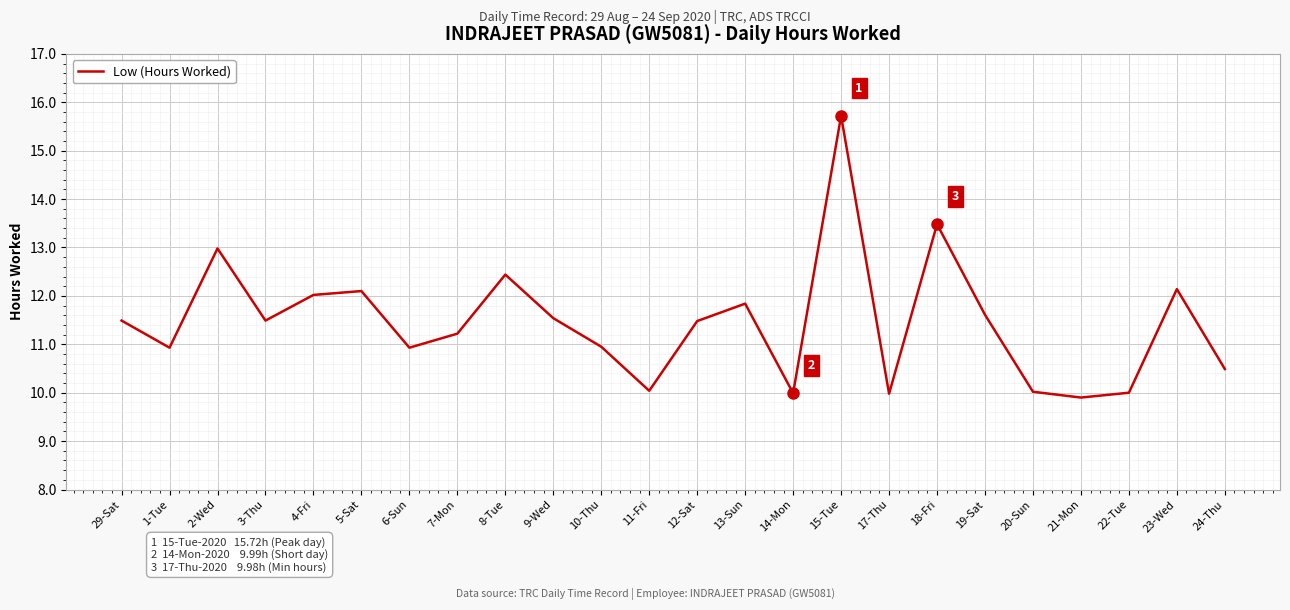

At which label is the value closest to 12?

4-Fri